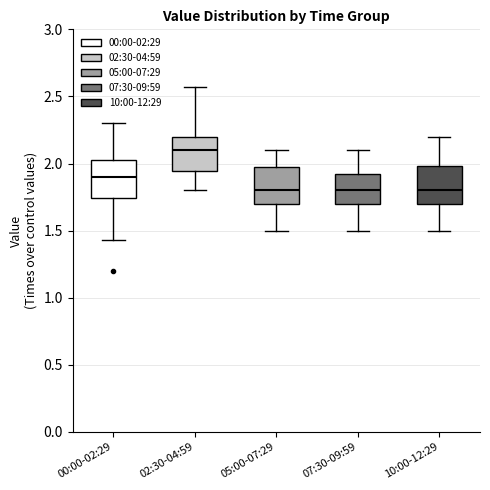

Where is the lower edge of the box for 05:00-07:29 on the y-axis? The values are not printed on the chart, so give them approximately, as read against the axis.

1.70